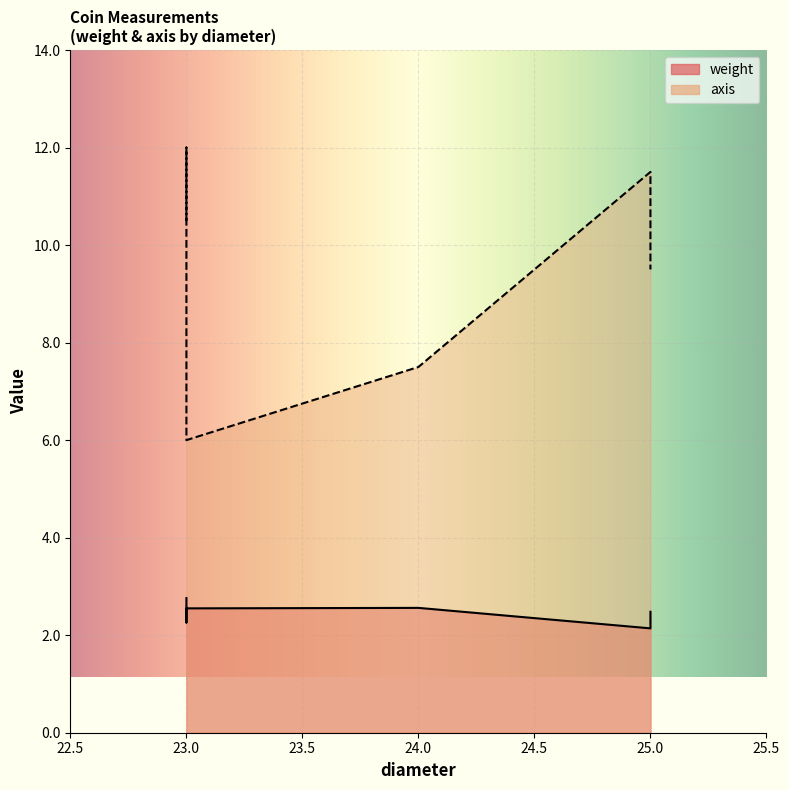

List the series in order of their overall mean, highest first.

axis, weight